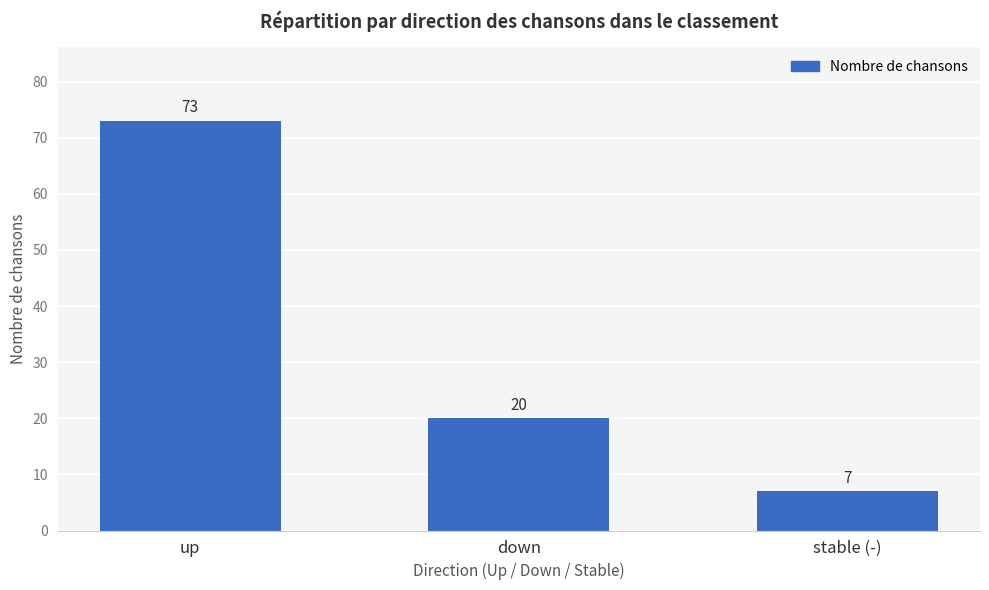

Which has a higher value, up or stable (-)?

up